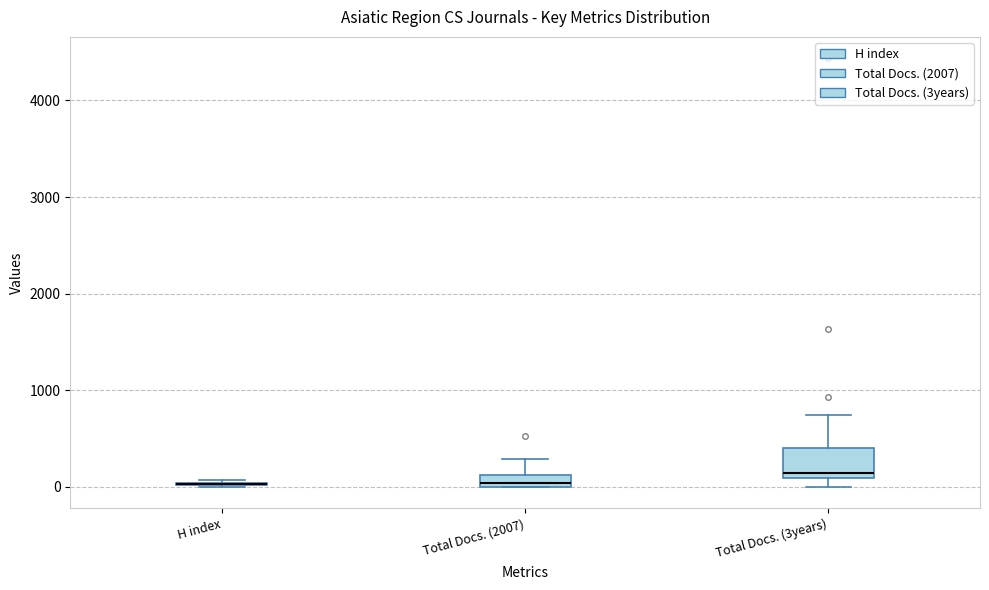

Comparing the boxes themselves (not the whiskers), which one is the tallest?

Total Docs. (3years)